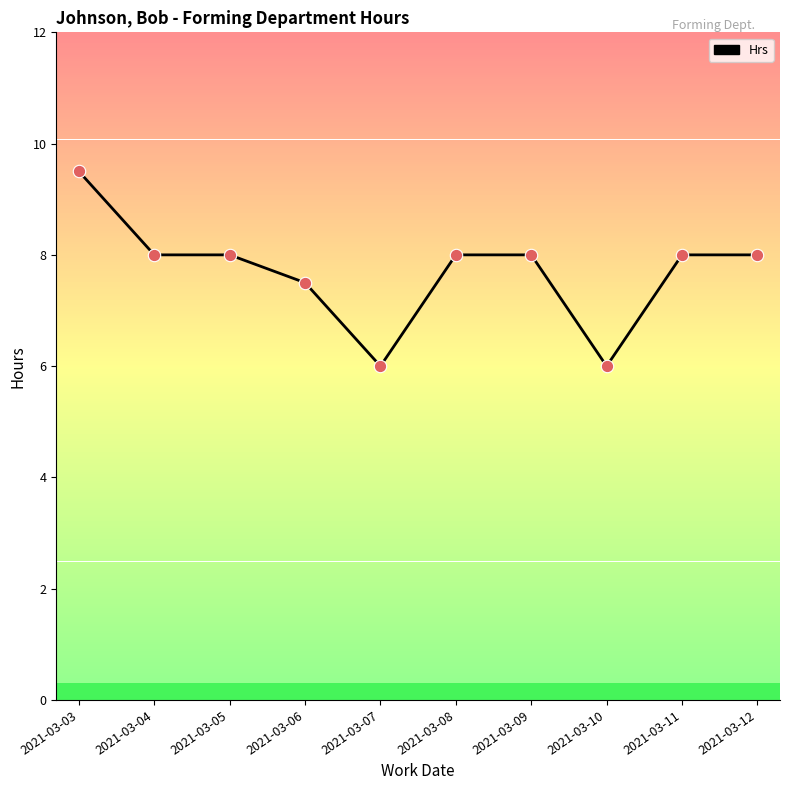

What is the change in value from 2021-03-08 to 2021-03-10?

-2.0